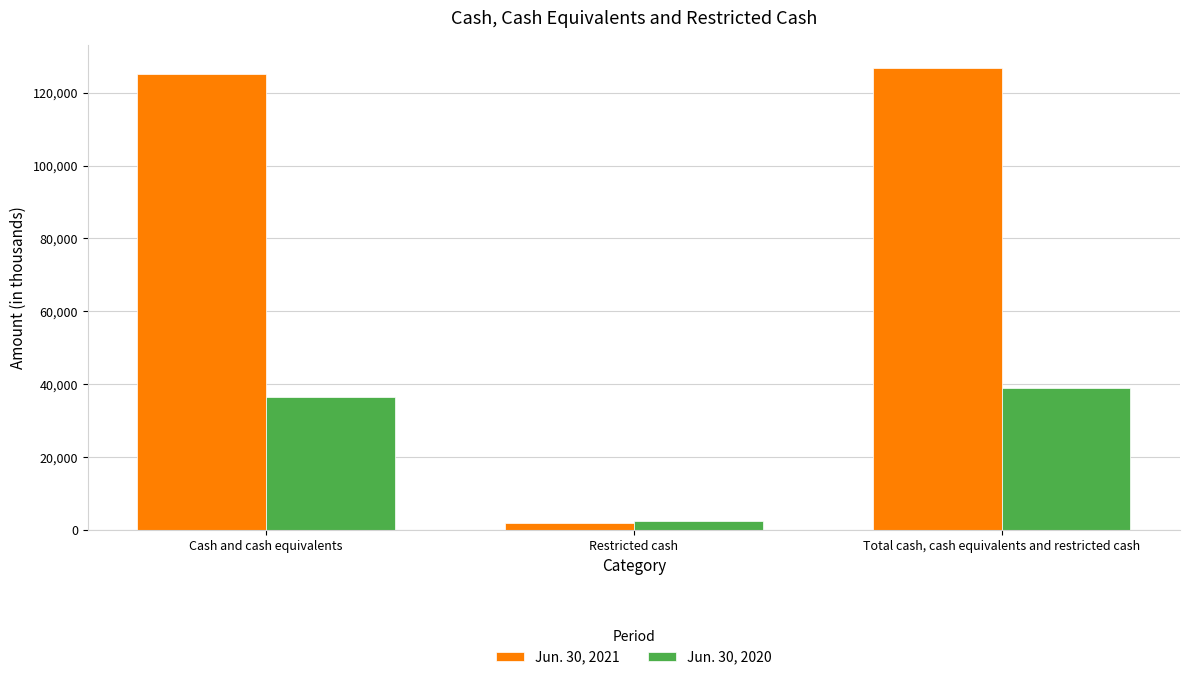

What is the maximum value shown in the chart?

126899